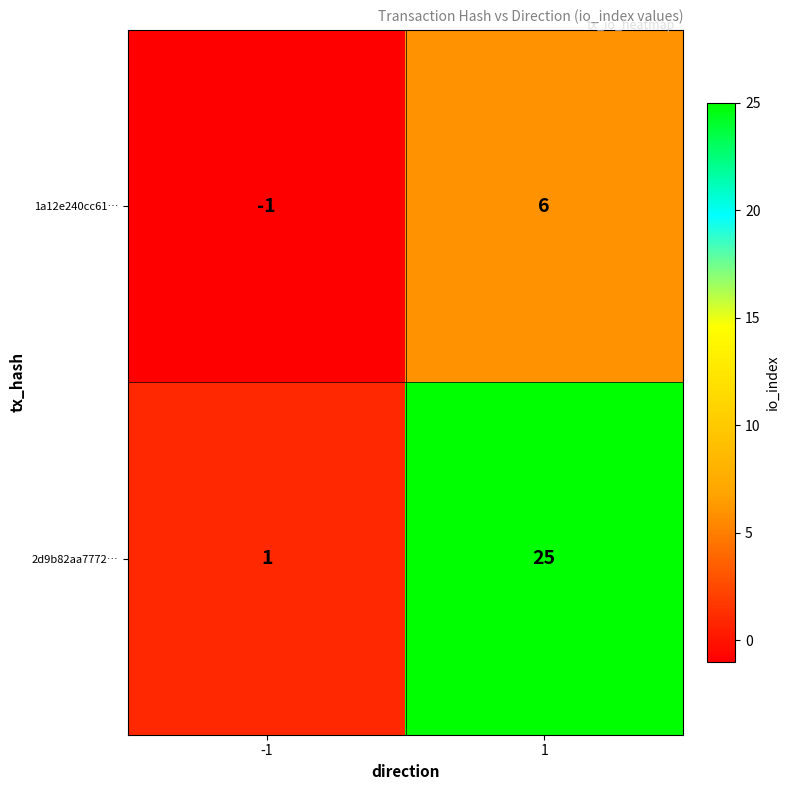

What is the greatest value displayed?

25